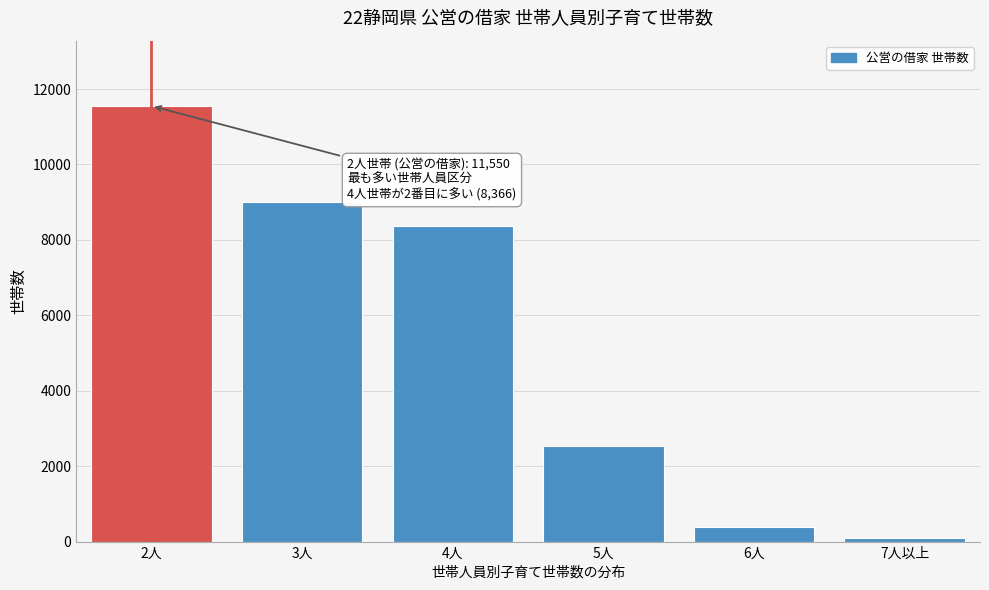

Reading left to right, transcribe all the data shown in this chart.

2人=11550	3人=9006	4人=8366	5人=2525	6人=397	7人以上=105